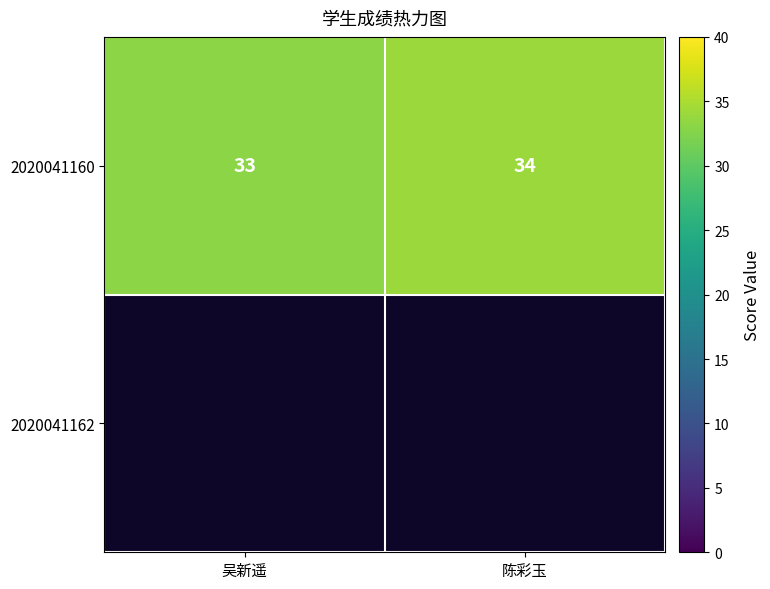

Approximately how many times larger is the value at 吴新遥 compared to 陈彩玉?

1.0